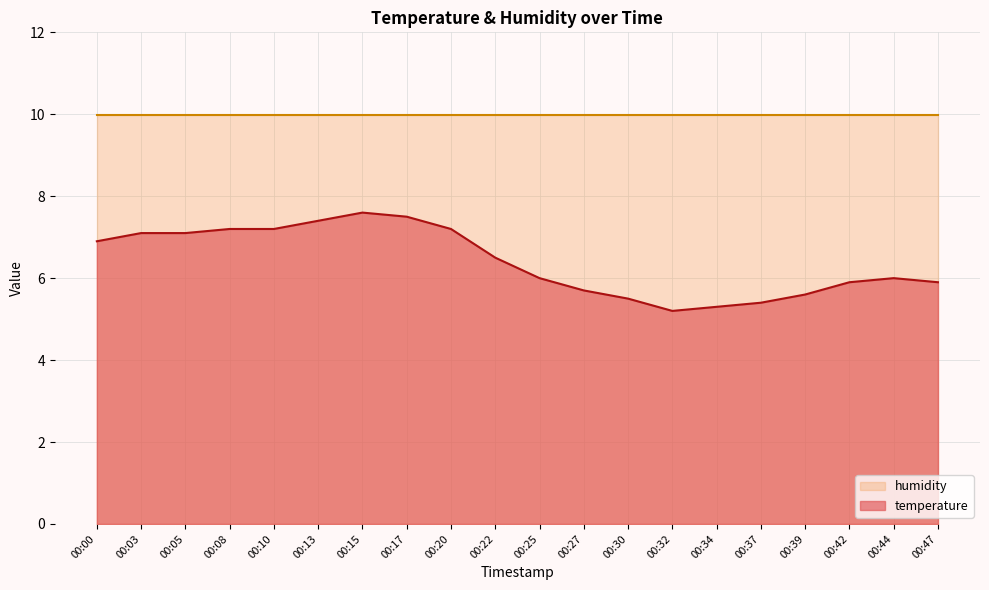

What is the smallest value displayed?

5.2